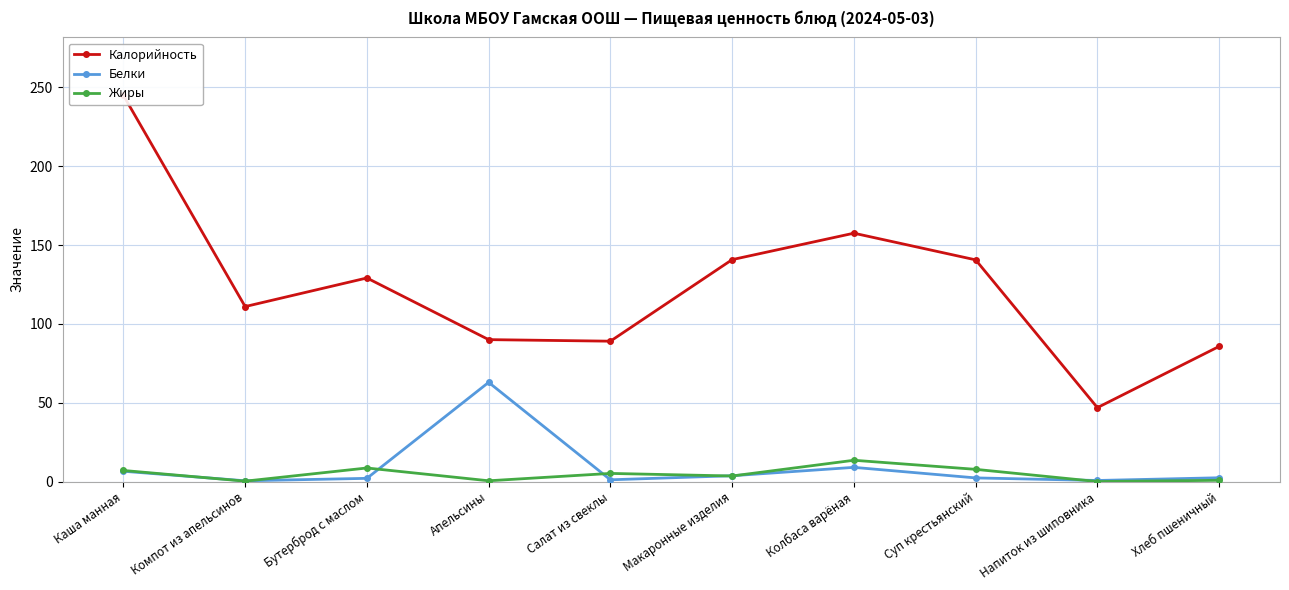

Reading left to right, list all the values displayed in this chart.

Калорийность: 244.9	111.0	129.1	90.0	89.0	140.7	157.5	140.6	46.9	85.7
Белки: 6.5	0.5	2.0	62.9	1.1	3.7	9.0	2.3	0.7	2.4
Жиры: 7.0	0.2	8.6	0.5	5.2	3.5	13.5	7.7	0.0	0.8